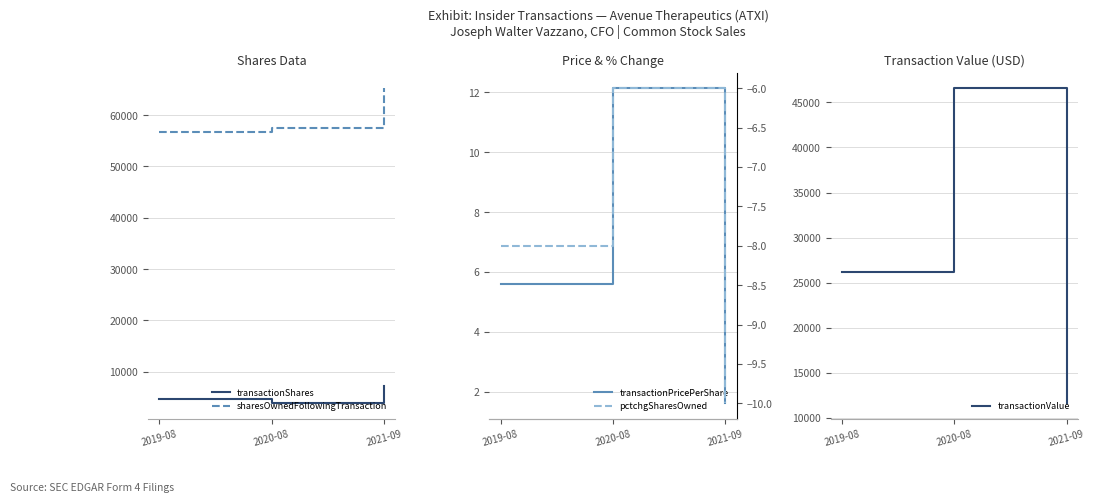

What position from the right is 2020-08?

2